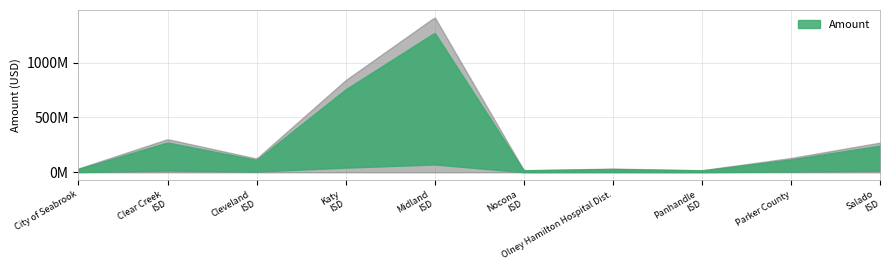

Rank the categories by value from lowest to highest.

Panhandle ISD, Nocona ISD, Olney Hamilton Hospital District, City of Seabrook, Cleveland ISD, Parker County, Salado ISD, Clear Creek ISD, Katy ISD, Midland ISD